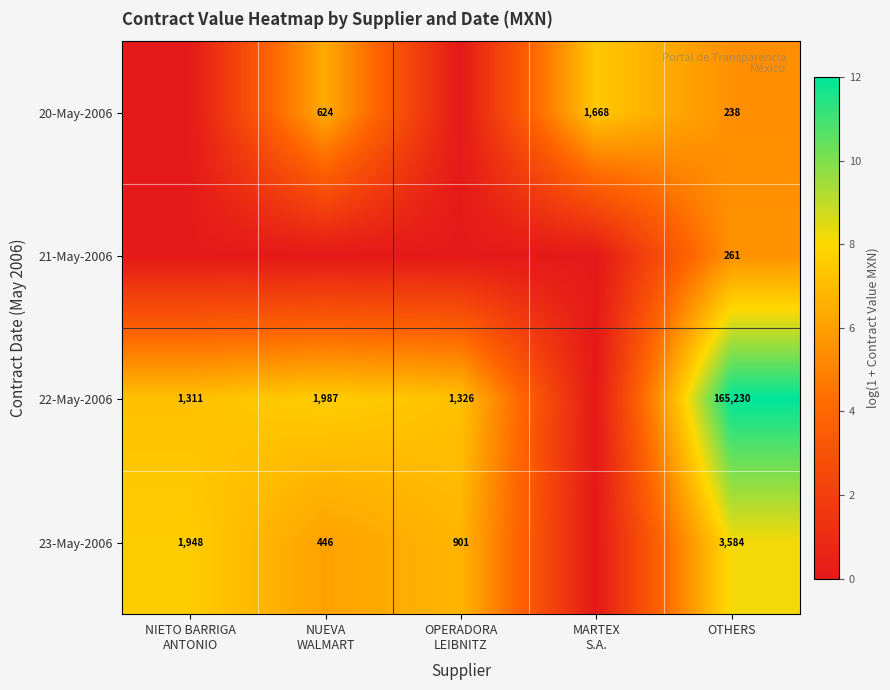

True or false: 20-May-2006 has a value of 367 at OTHERS.

False